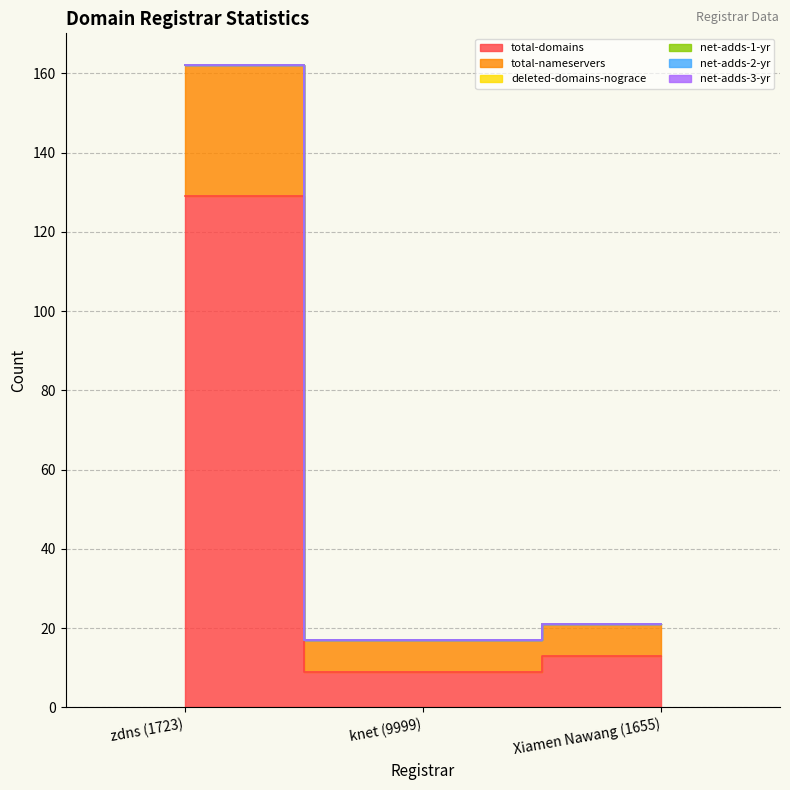

What is the average value of the total-domains series?

50